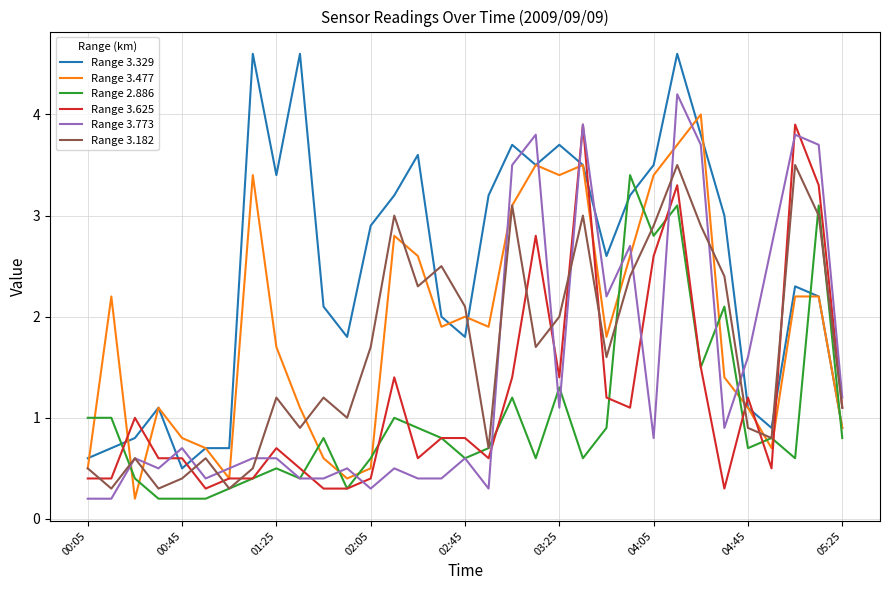

Which series has the largest total across all categories?

Range 3.329